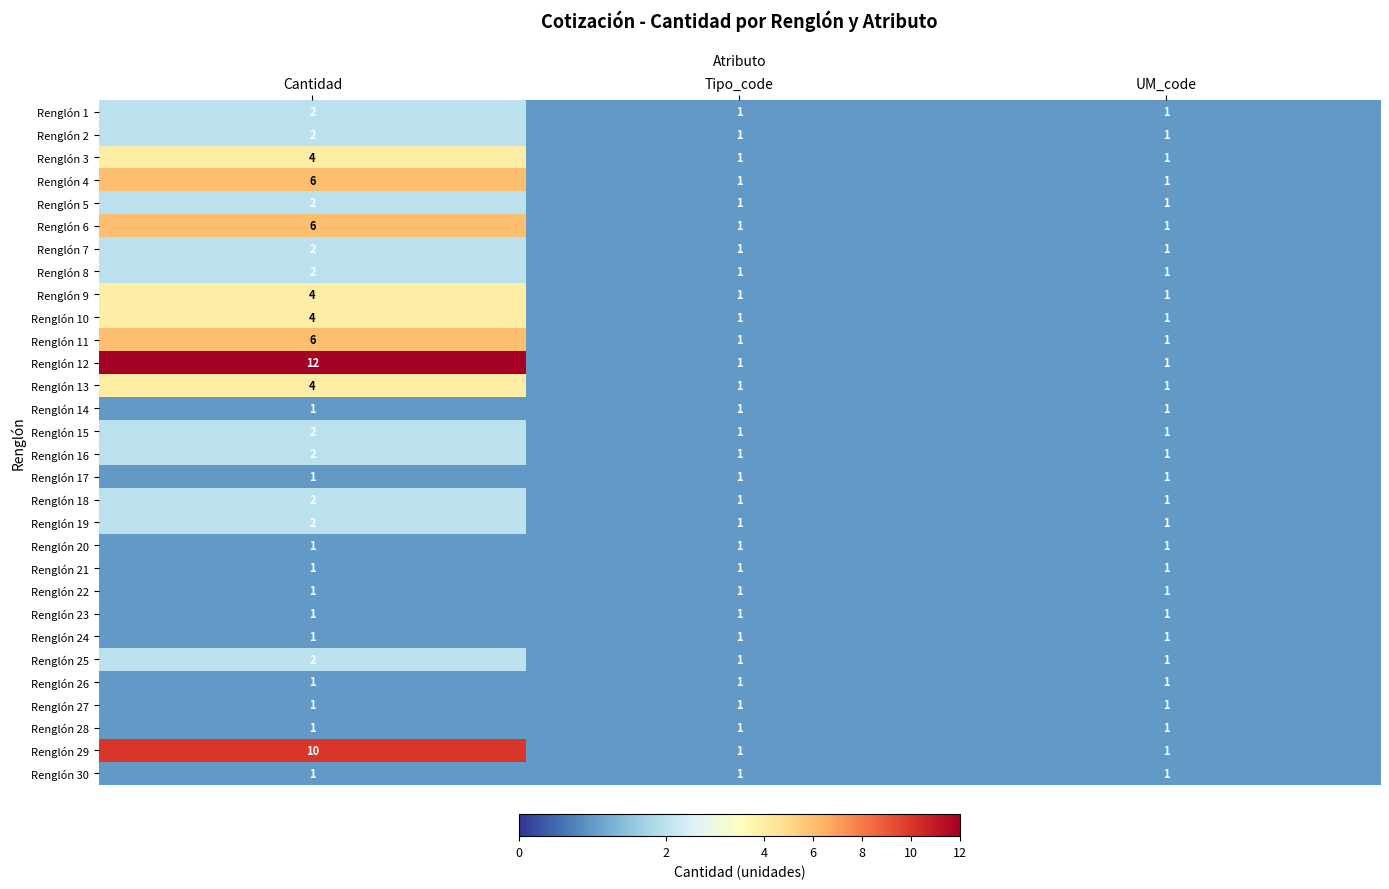

Which series has the largest range (max minus min)?

Renglón 12